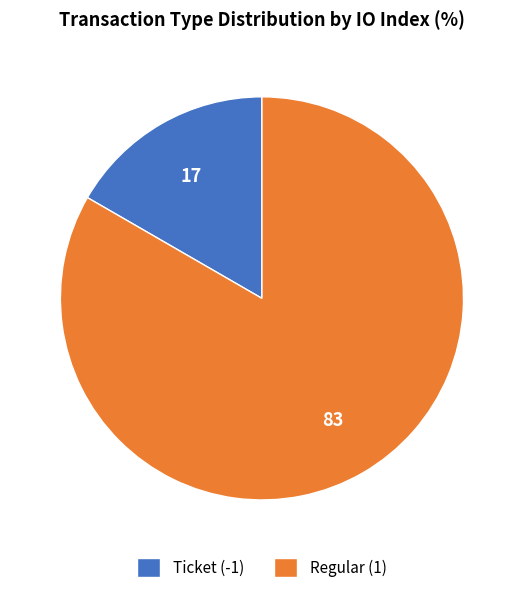

Rank the categories by value from lowest to highest.

Ticket (-1), Regular (1)